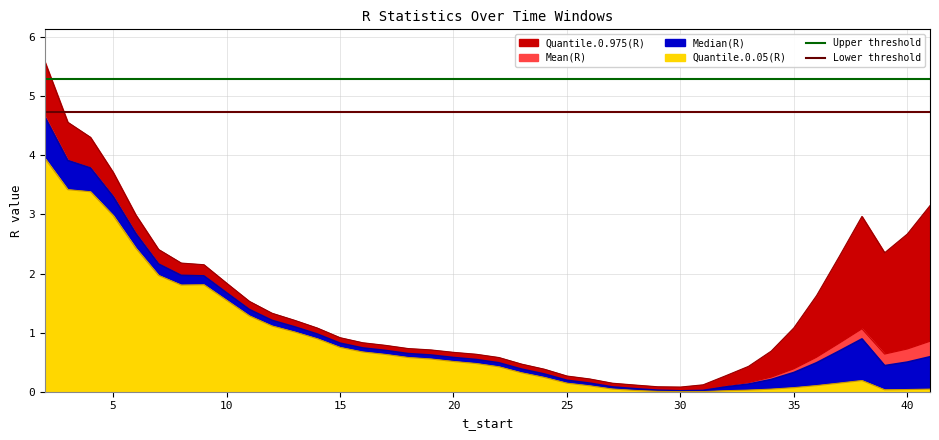

What is the highest value of the Lower threshold series?

4.7